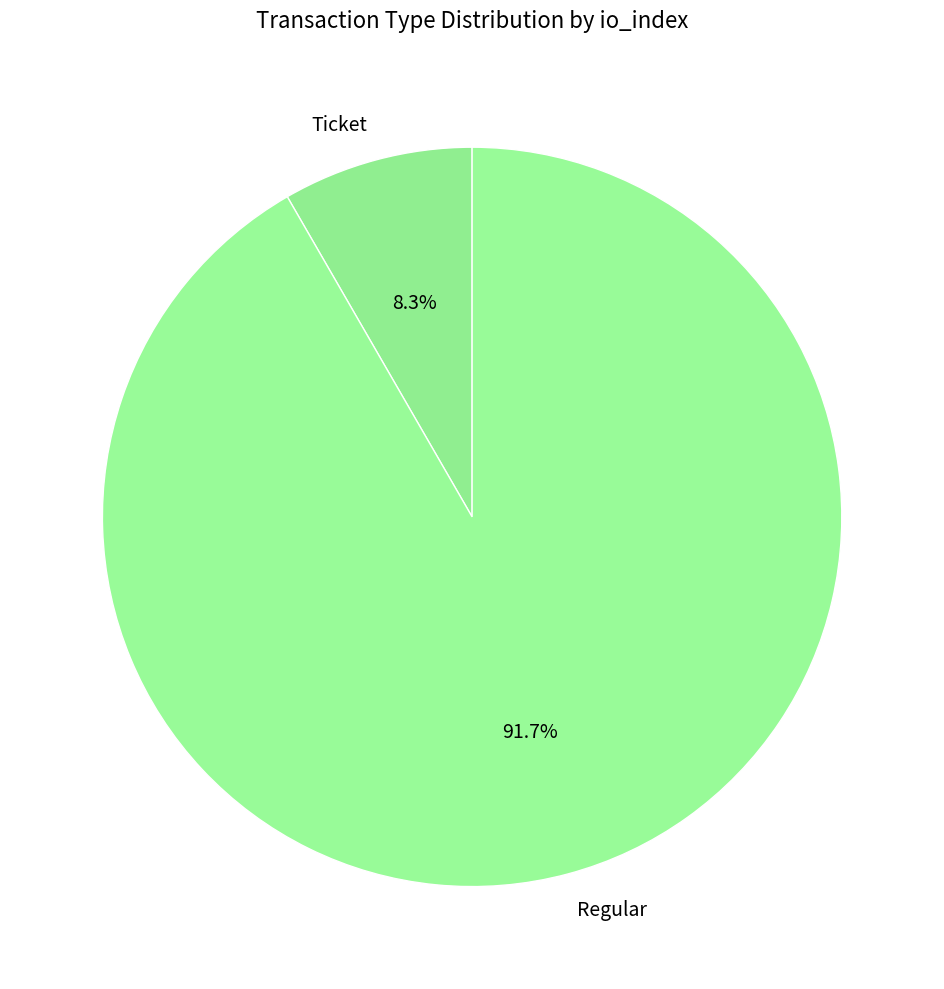

Count the number of slices in the pie.

2